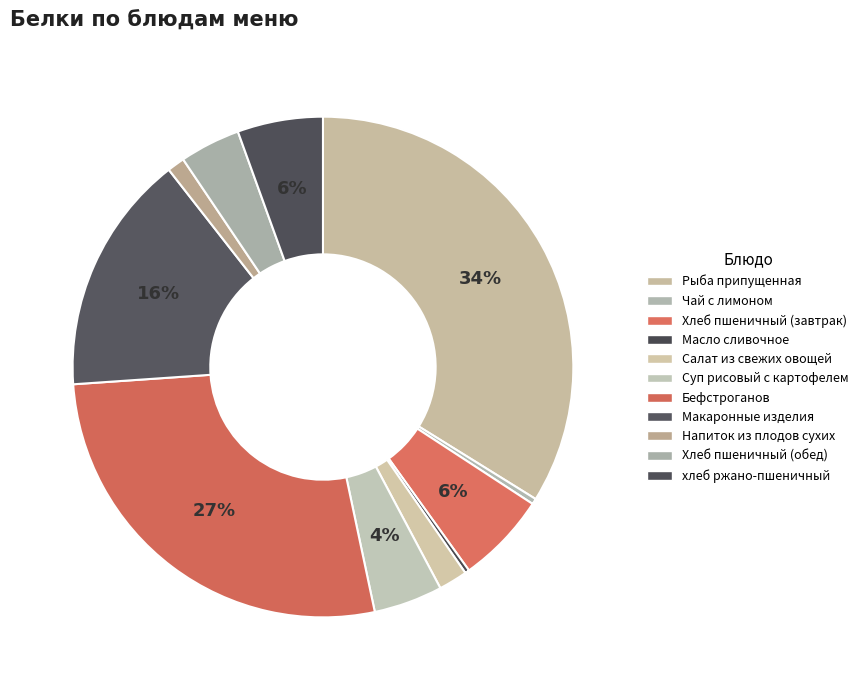

To the nearest percent, what is the difference between the Суп рисовый с картофелем and Макаронные изделия slice percentages?

11%